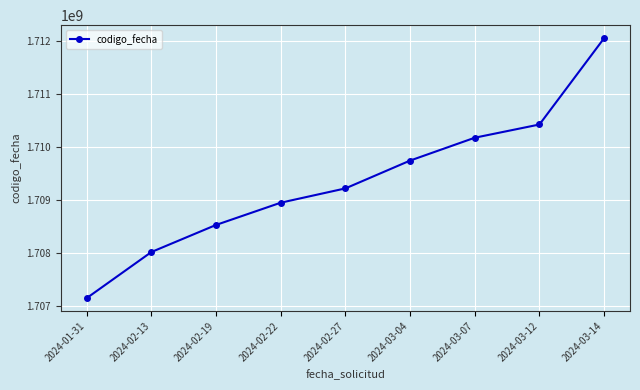

How many series are shown in this chart?

1